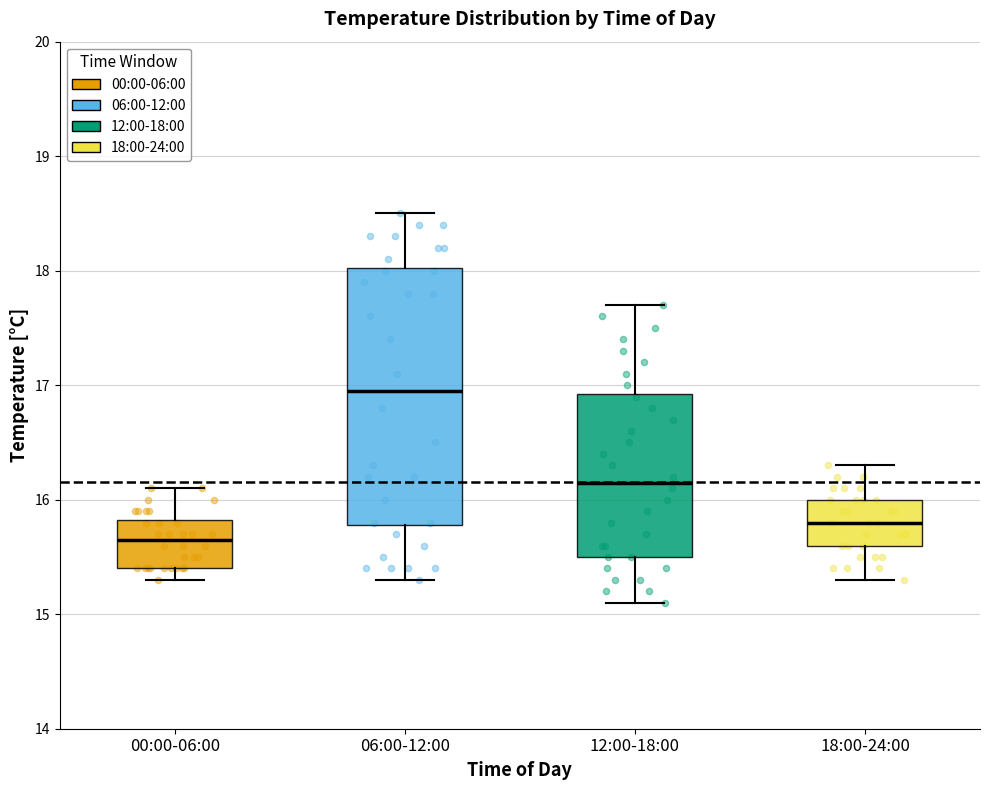

Reading left to right, transcribe this box plot: for each box, give where its median line is, the range the box spans, and where its two whiskers end, as read against the y-axis. The values are not printed on the chart, so give them approximately, as read against the axis.

00:00-06:00: median 15.7, box 15.4 to 15.8, whiskers 15.3 to 16.1
06:00-12:00: median 17.0, box 15.8 to 18.0, whiskers 15.3 to 18.5
12:00-18:00: median 16.2, box 15.5 to 16.9, whiskers 15.1 to 17.7
18:00-24:00: median 15.8, box 15.6 to 16.0, whiskers 15.3 to 16.3